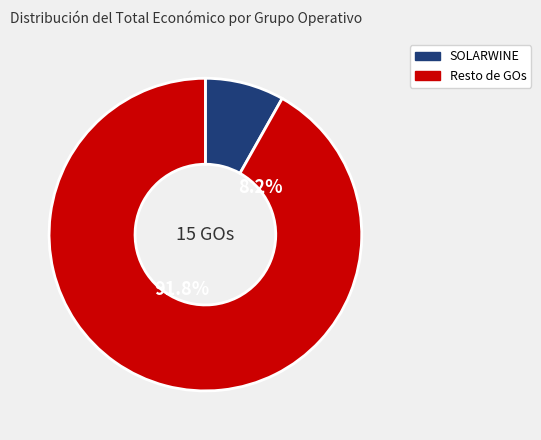

Is BIOLIVA the majority of the pie?

No